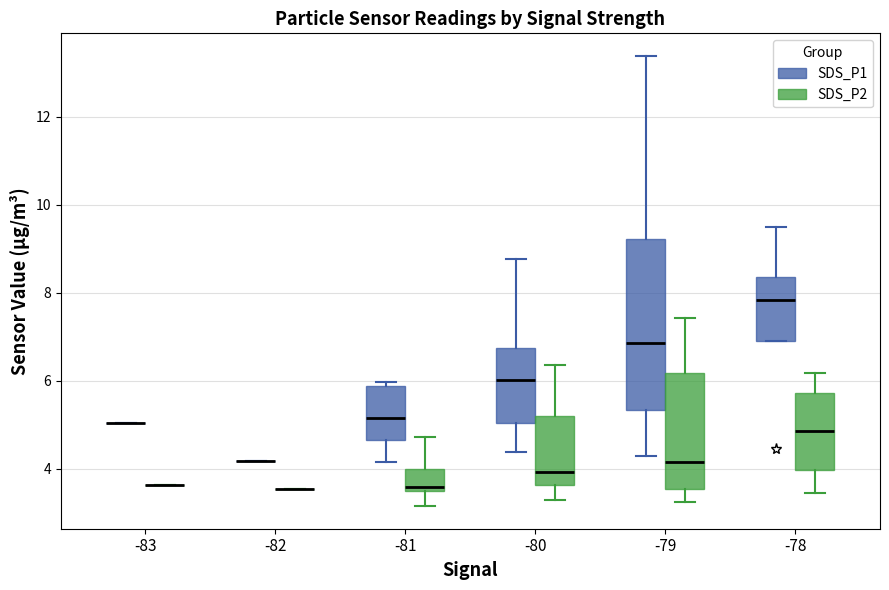

Where does the median line of the box for -81 (SDS_P2) sit on the y-axis? The values are not printed on the chart, so give them approximately, as read against the axis.

3.6